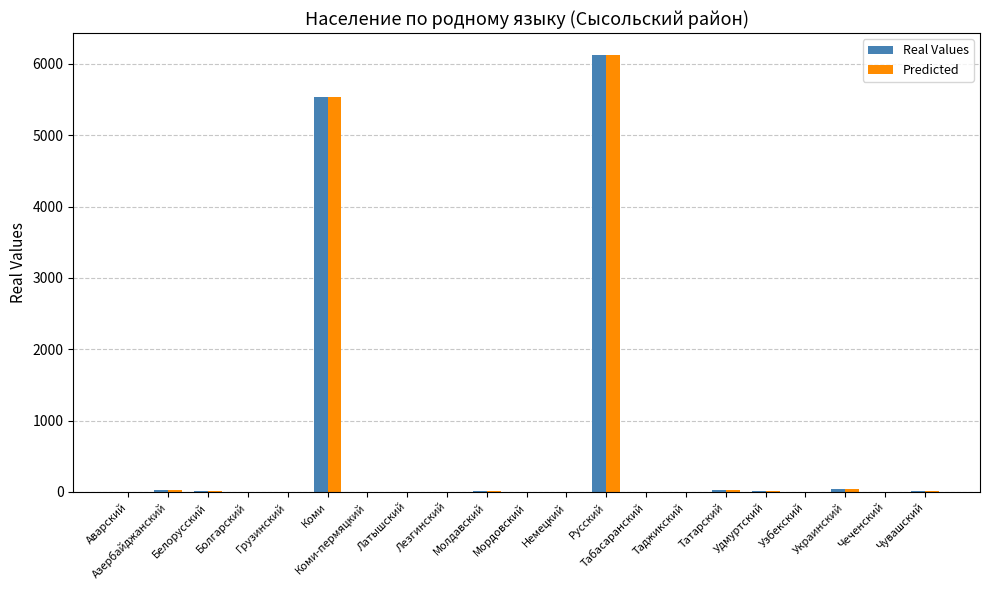

What is the maximum value for Real Values?

6126